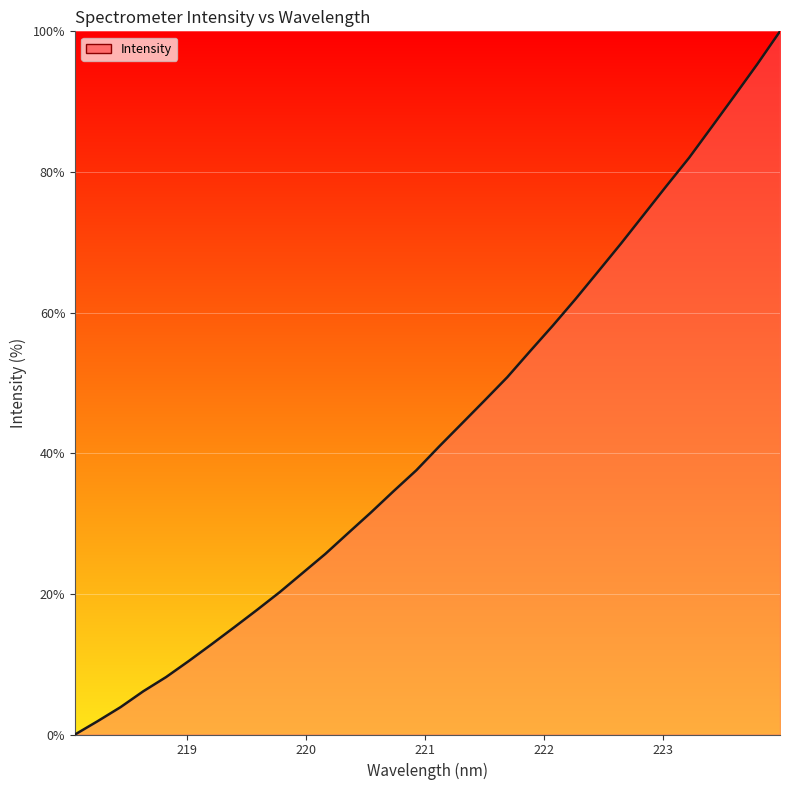

What is the difference between the maximum and minimum values?

100.0